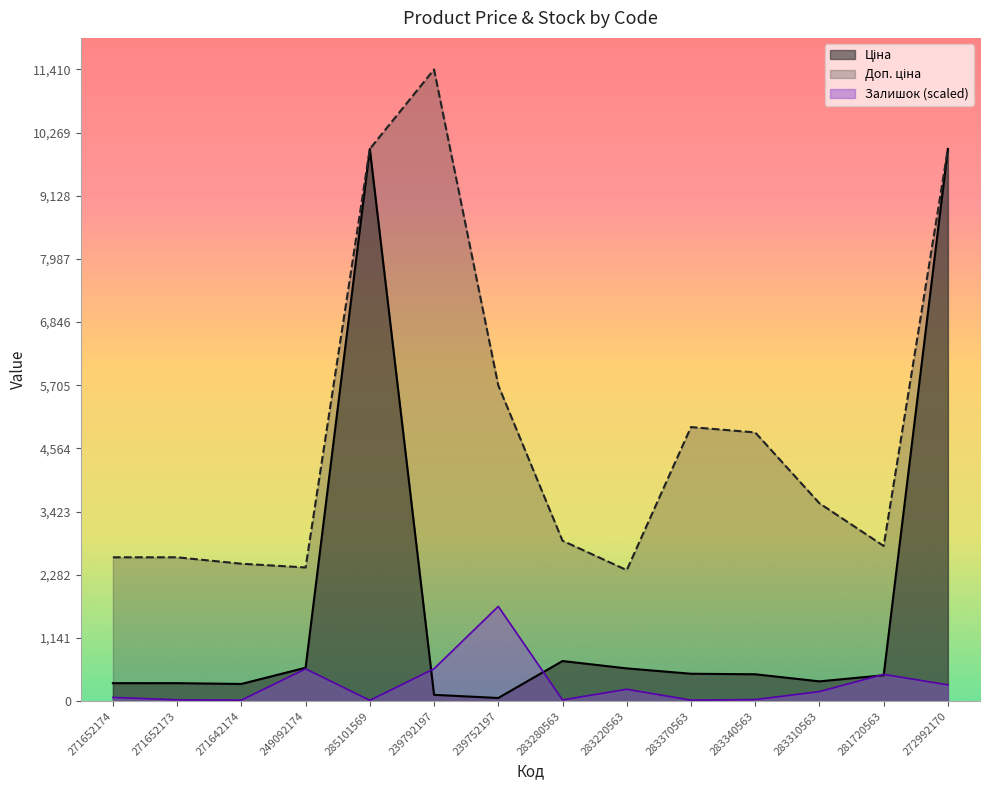

What are all the series names shown in the legend?

Ціна, Доп. ціна, Залишок